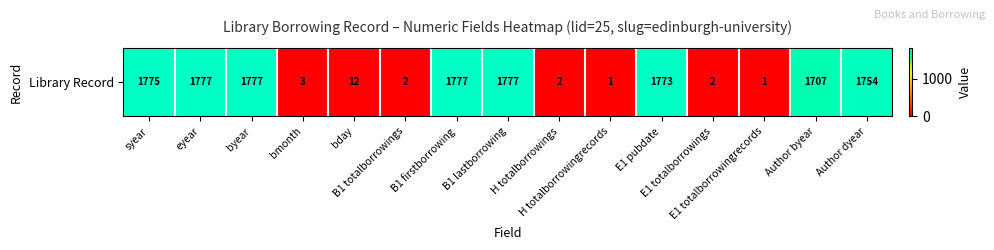

The chart shows a value of 1 at E1 totalborrowings. True or false?

False